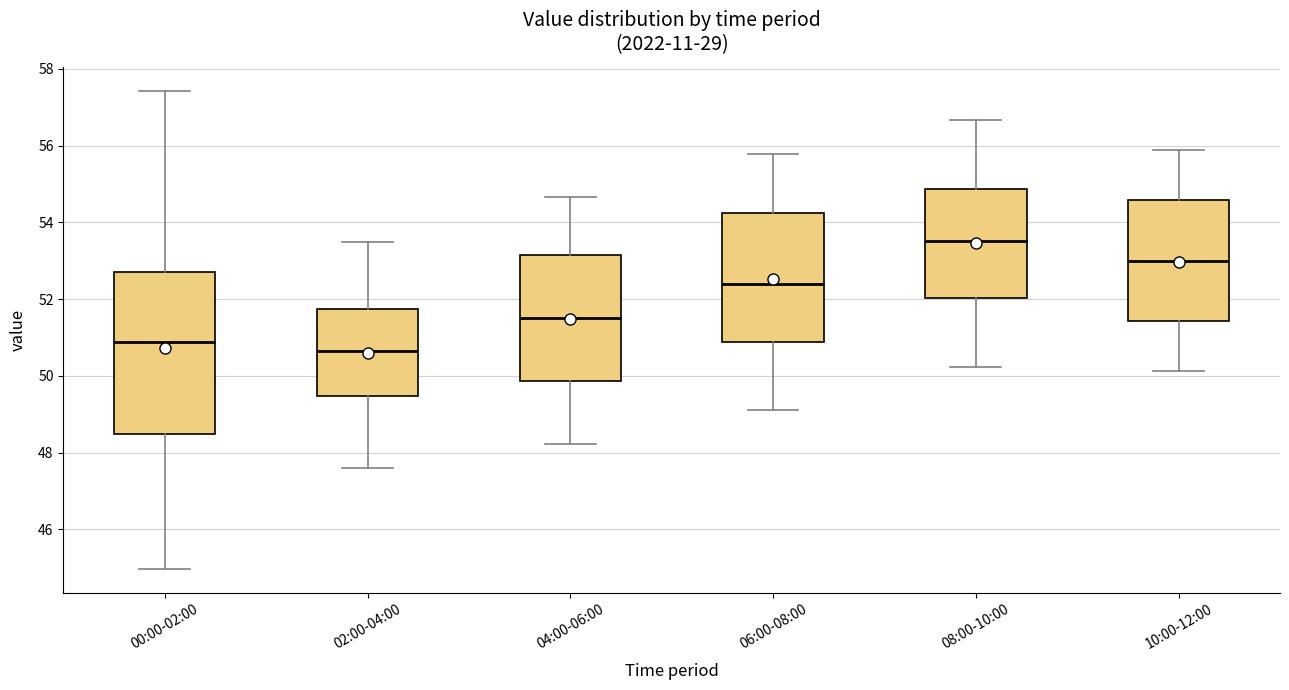

Which box is the tallest, from its lower edge to its upper edge?

00:00-02:00